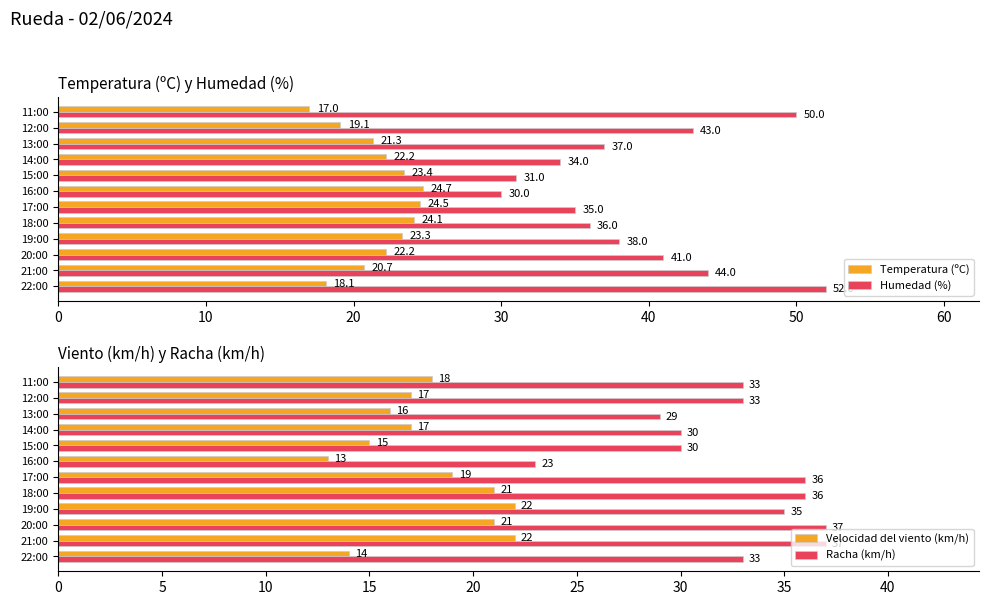

Reading right to left, extract all data points from this chart.

Temperatura (ºC): 17.0	19.1	21.3	22.2	23.4	24.7	24.5	24.1	23.3	22.2	20.7	18.1
Humedad (%): 50.0	43.0	37.0	34.0	31.0	30.0	35.0	36.0	38.0	41.0	44.0	52.0
Velocidad del viento (km/h): 18.0	17.0	16.0	17.0	15.0	13.0	19.0	21.0	22.0	21.0	22.0	14.0
Racha (km/h): 33.0	33.0	29.0	30.0	30.0	23.0	36.0	36.0	35.0	37.0	37.0	33.0